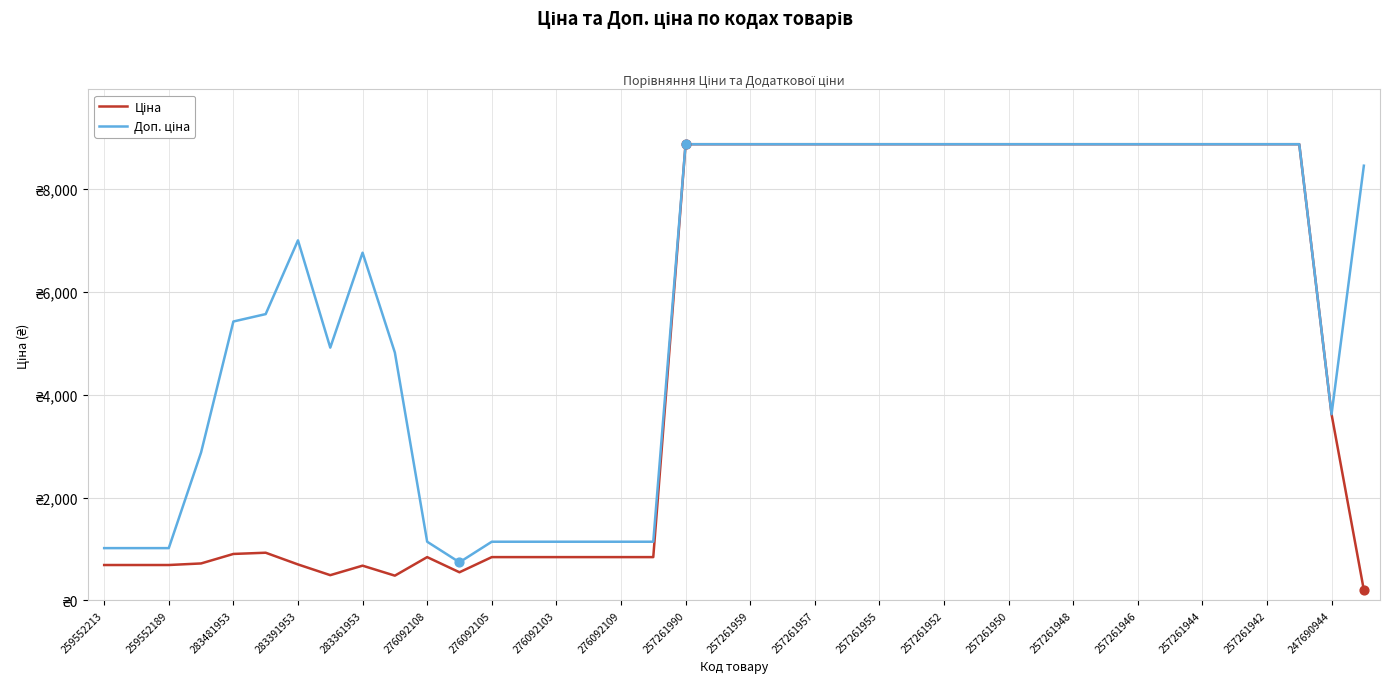

At which category is the sum across all series the highest?

257261990